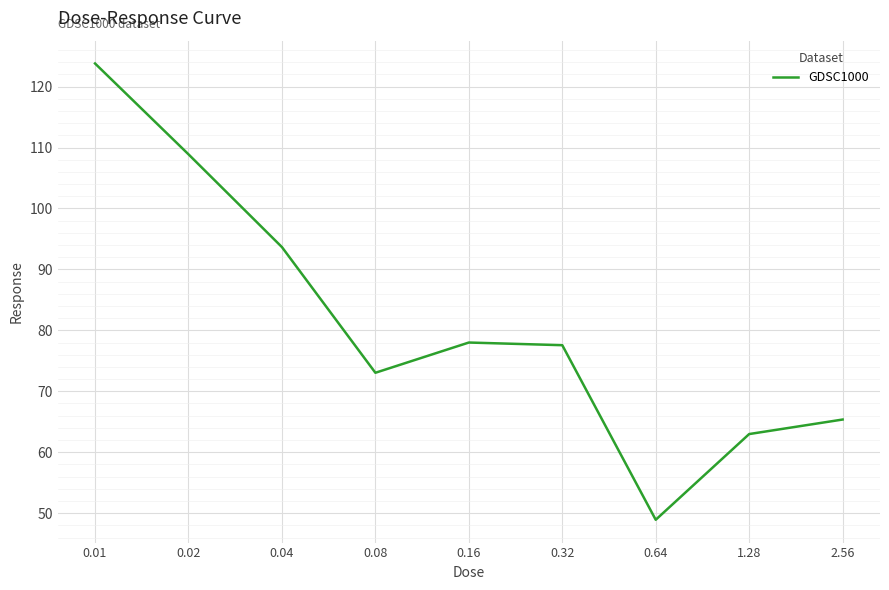

What value does the data have at 0.64?

48.9